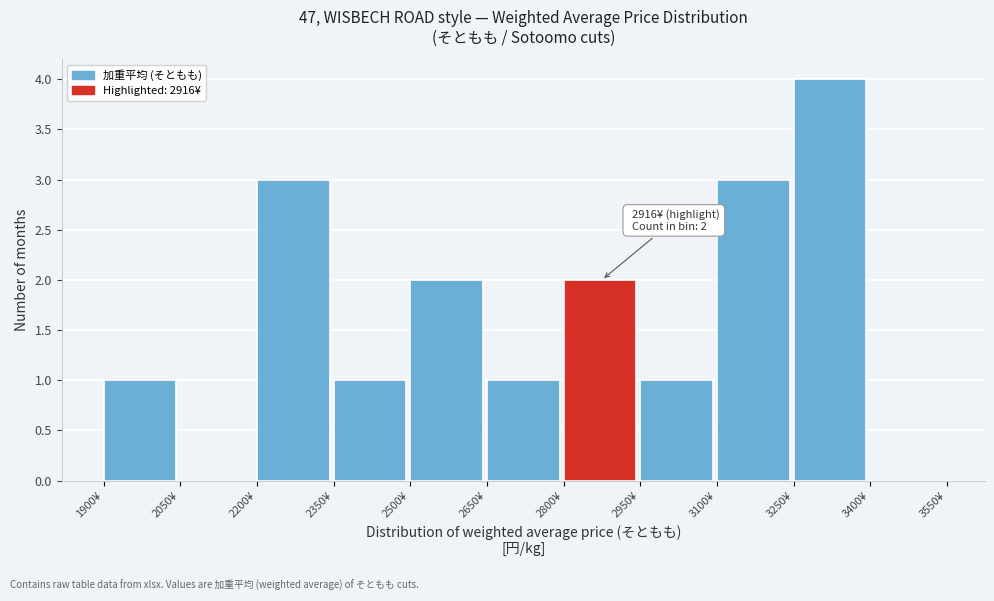

Which range on the x-axis has the tallest bar?

3250 to 3400